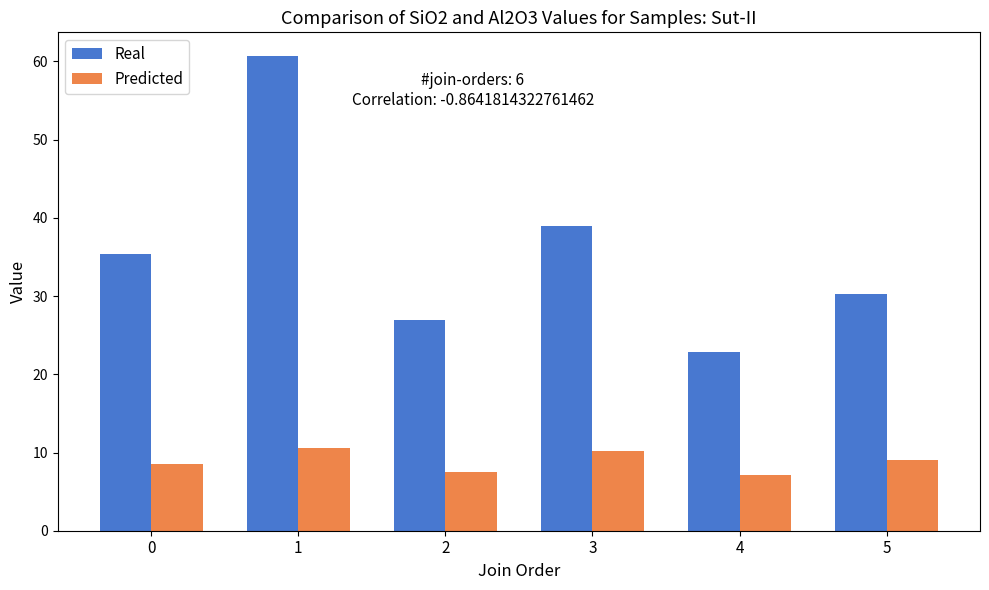

Where does the Predicted series first go above 9?

1